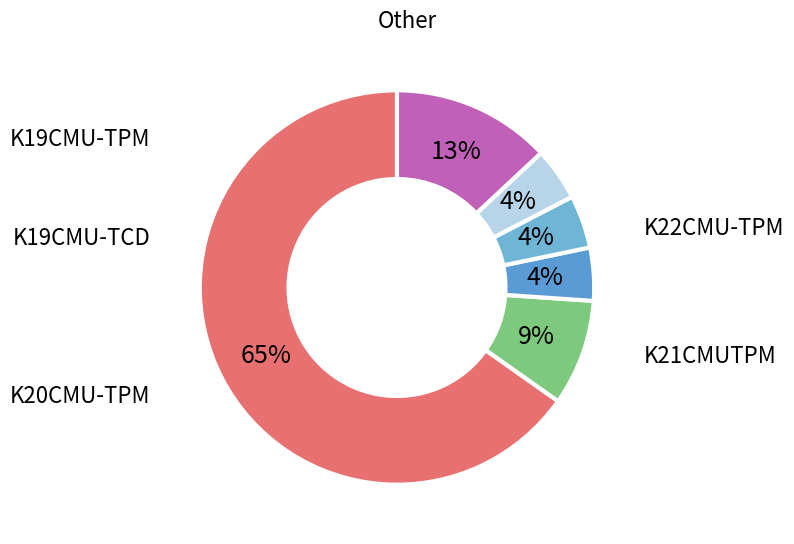

How many segments does this pie chart have?

6